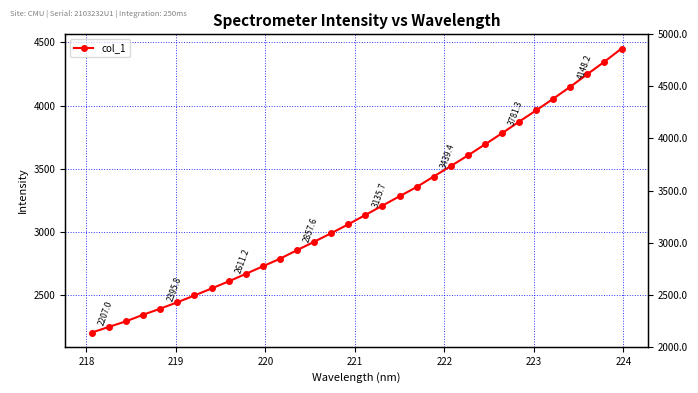

What is the smallest value displayed?

2207.0